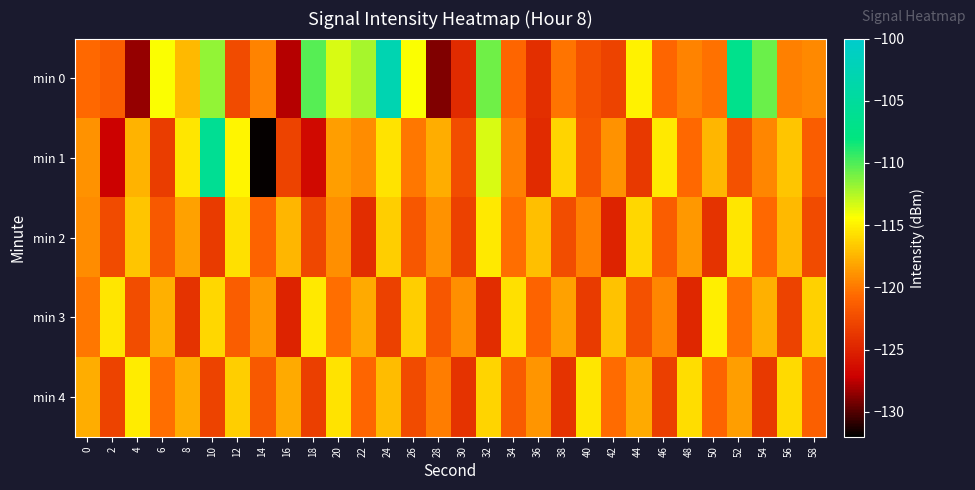

Between 48 and 56, which series saw the biggest shift?

min 1